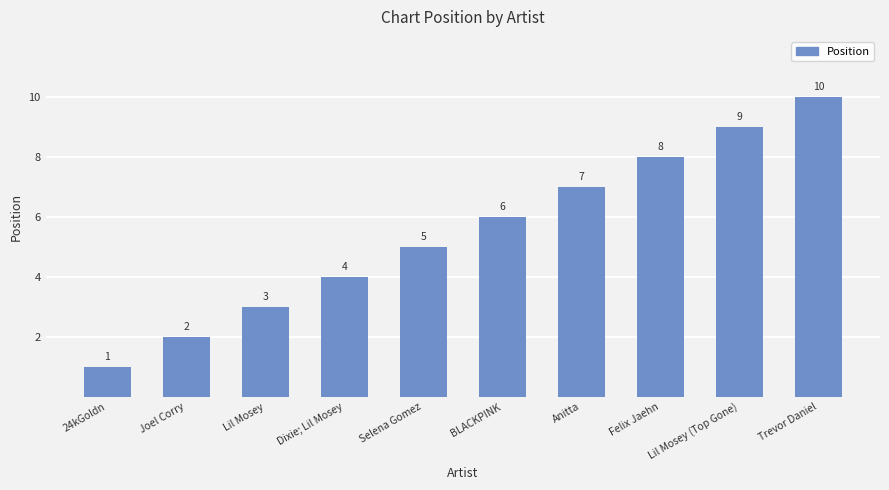

The chart shows a value of 4 at Anitta. True or false?

False